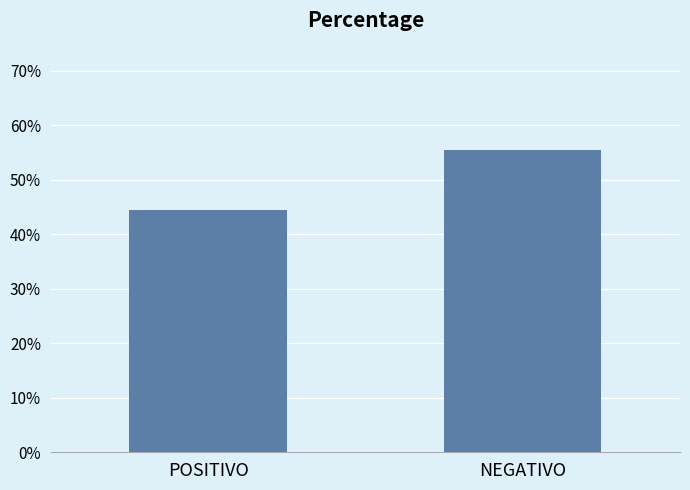

List the labels in order of value, smallest first.

POSITIVO, NEGATIVO